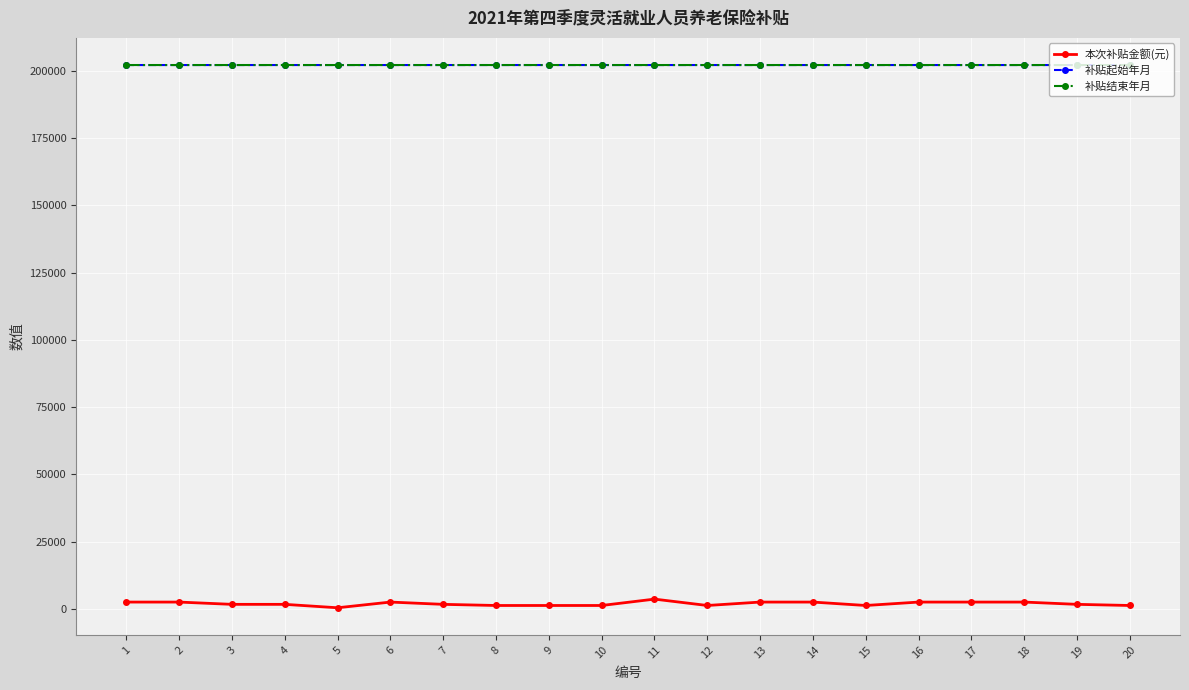

True or false: 补贴起始年月 has more than 0 points higher than both neighbors.

True